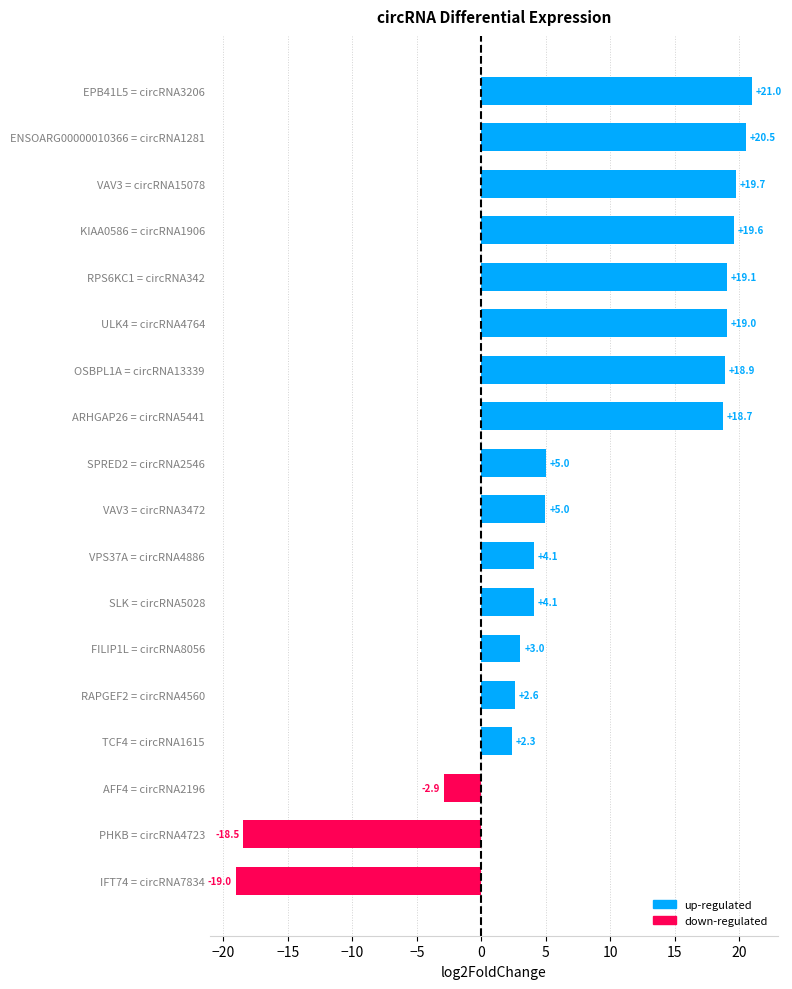

What is the average value?

7.9